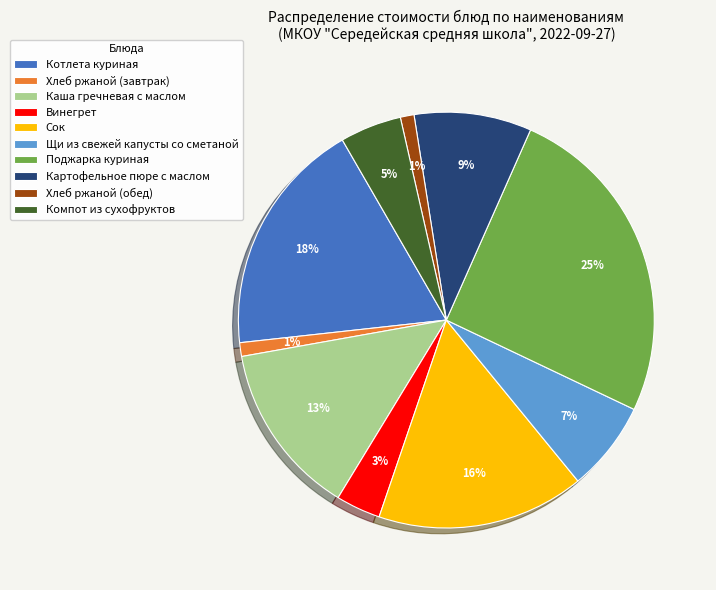

To the nearest percent, what portion does Котлета куриная represent?

18%